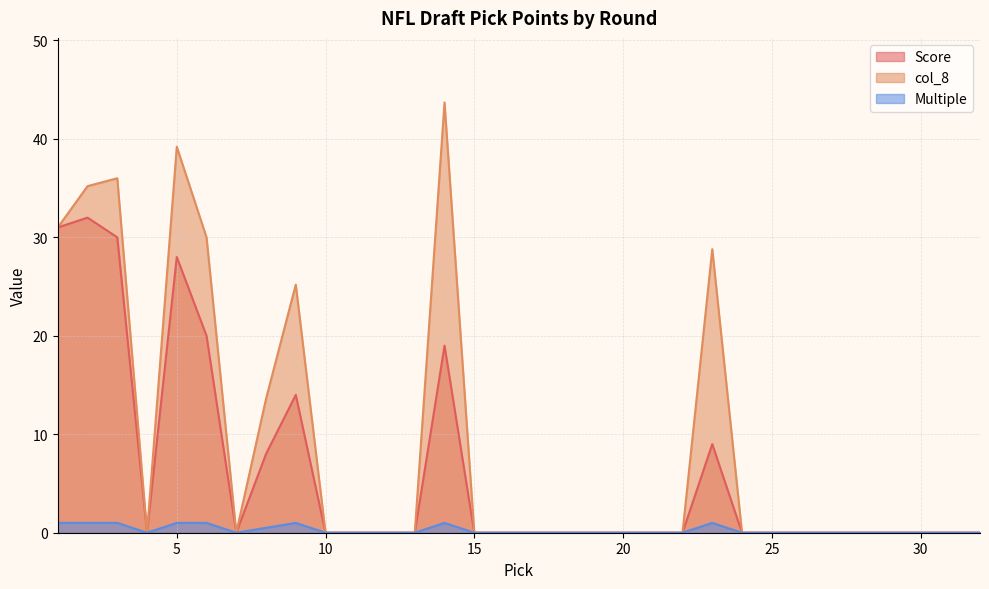

Which series has the largest total across all categories?

col_8